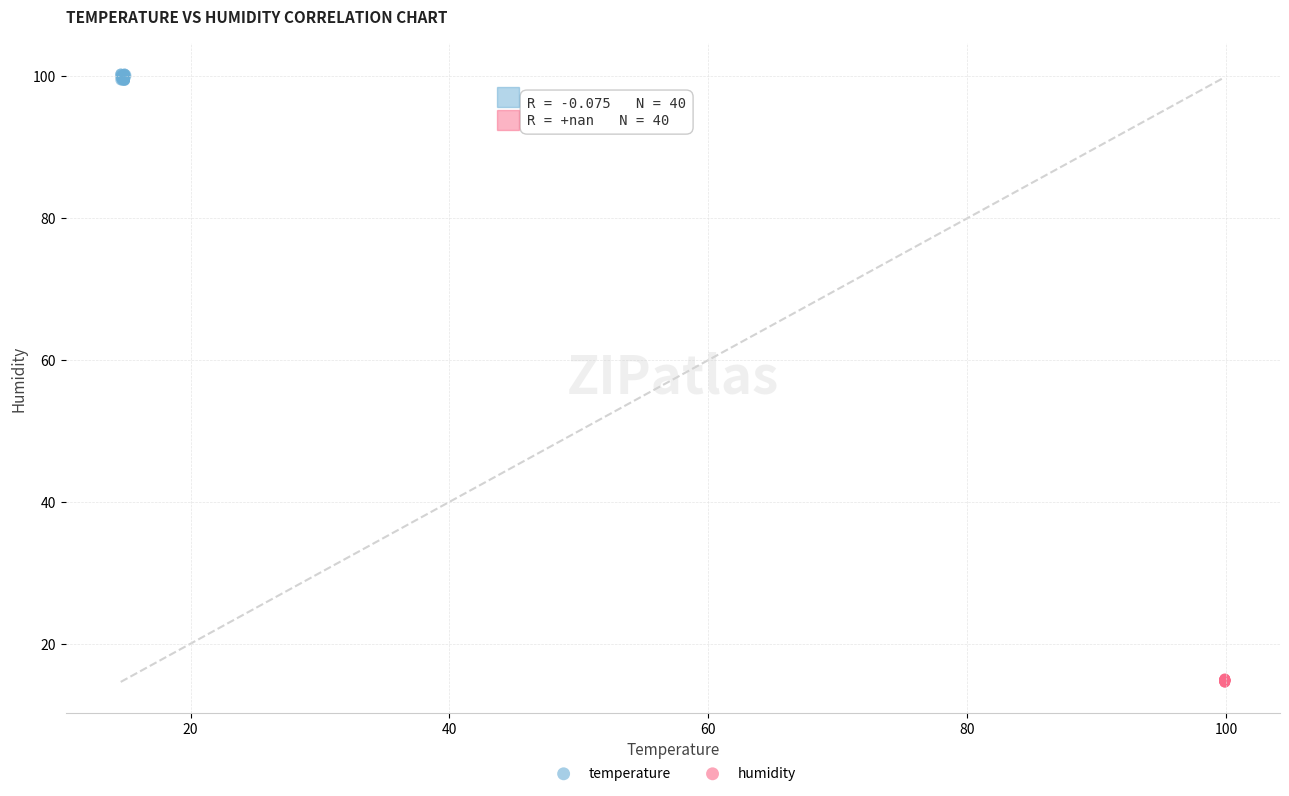

Which series reaches the maximum Y coordinate?

temperature